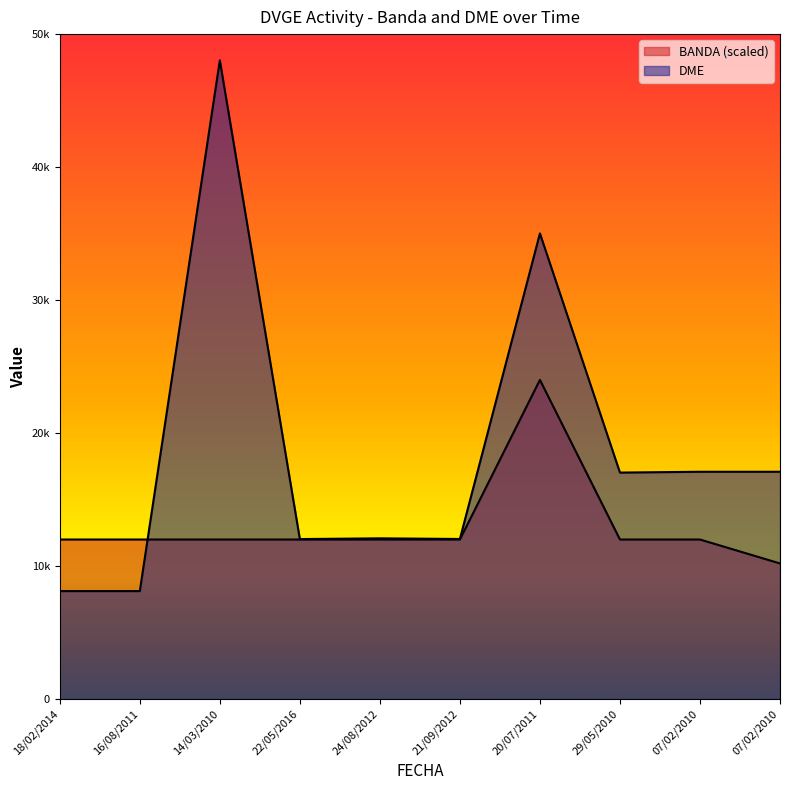

What is the difference between the second highest and minimum values in the BANDA series?

1800